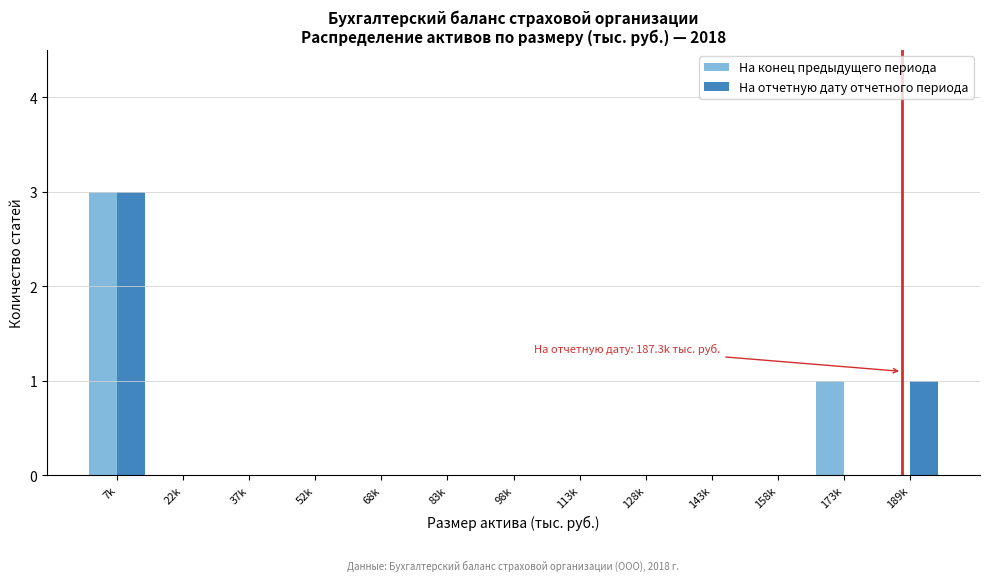

Reading left to right, extract all data points from this chart.

На конец предыдущего периода: 7k=3	22k=0	37k=0	52k=0	68k=0	83k=0	98k=0	113k=0	128k=0	143k=0	158k=0	173k=1	189k=0
На отчетную дату отчетного периода: 7k=3	22k=0	37k=0	52k=0	68k=0	83k=0	98k=0	113k=0	128k=0	143k=0	158k=0	173k=0	189k=1